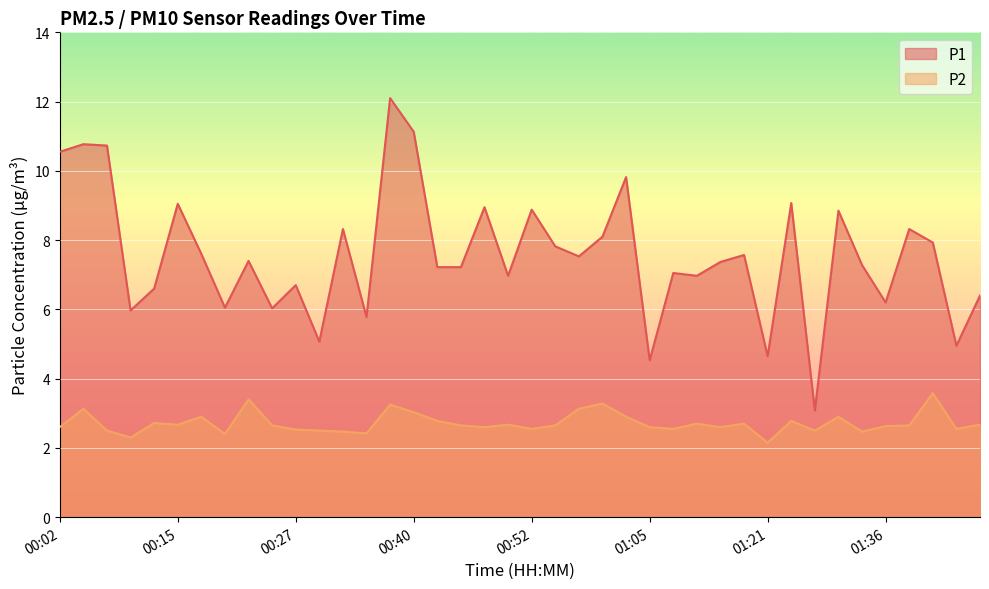

List the series in order of their peak value, highest first.

P1, P2